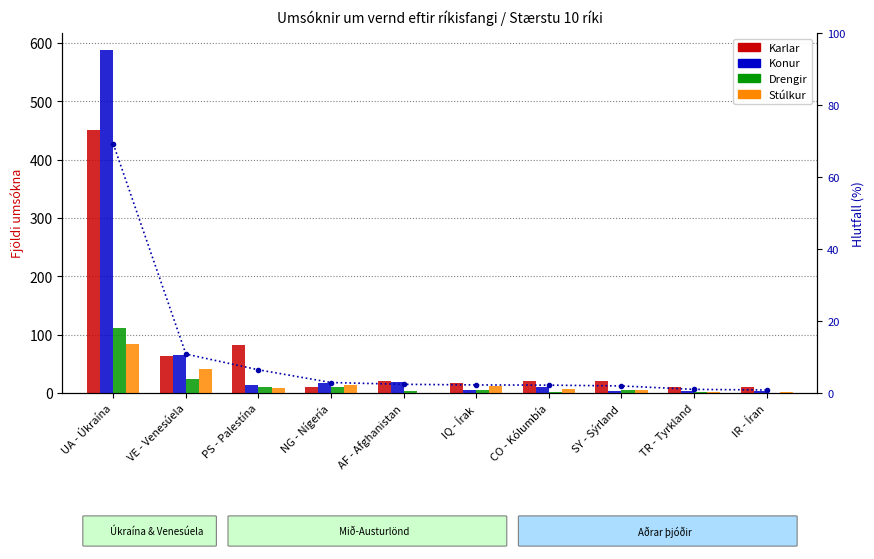

Between NG - Nígería and PS - Palestína, which is larger?

PS - Palestína